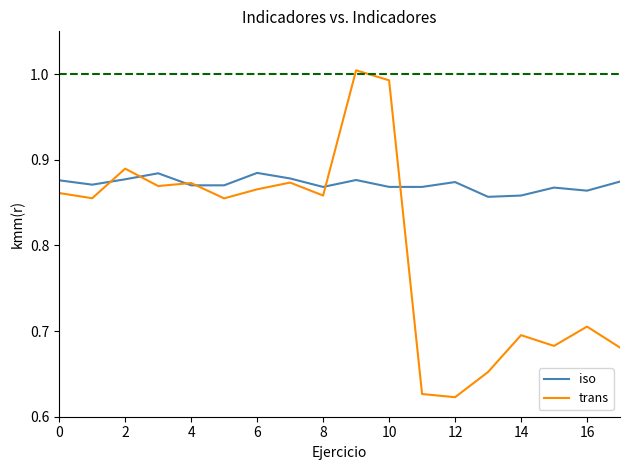

Which series has the largest range (max minus min)?

trans